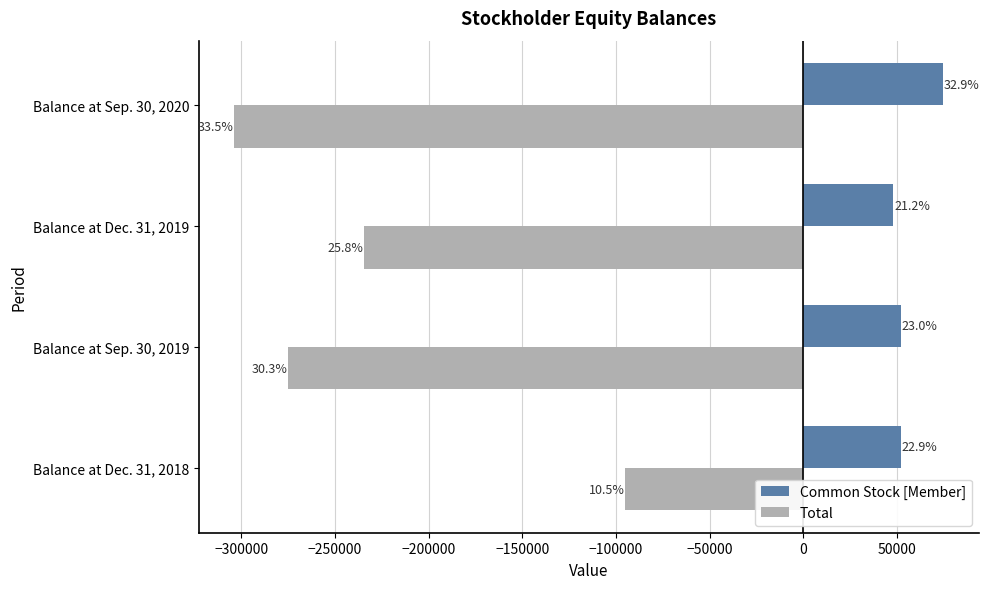

What are all the series names shown in the legend?

Common Stock [Member], Total